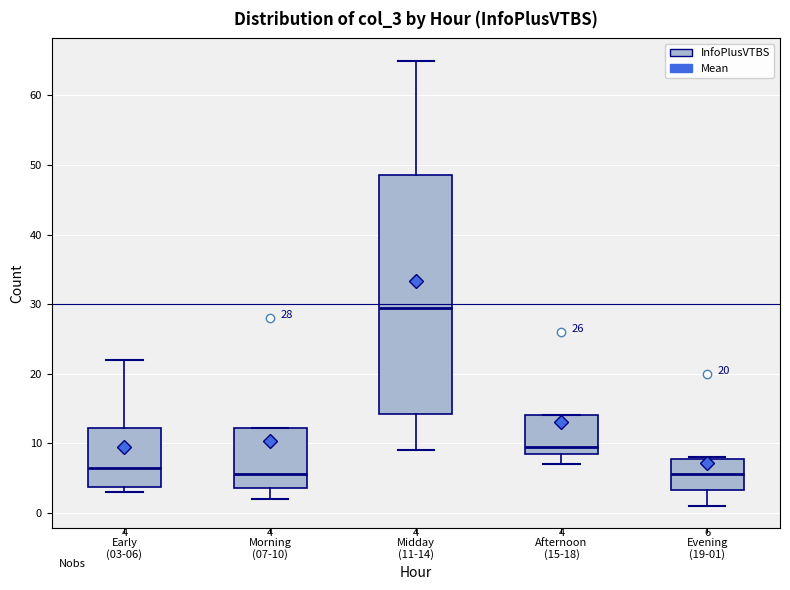

Which box is the tallest, from its lower edge to its upper edge?

Midday (11-14)